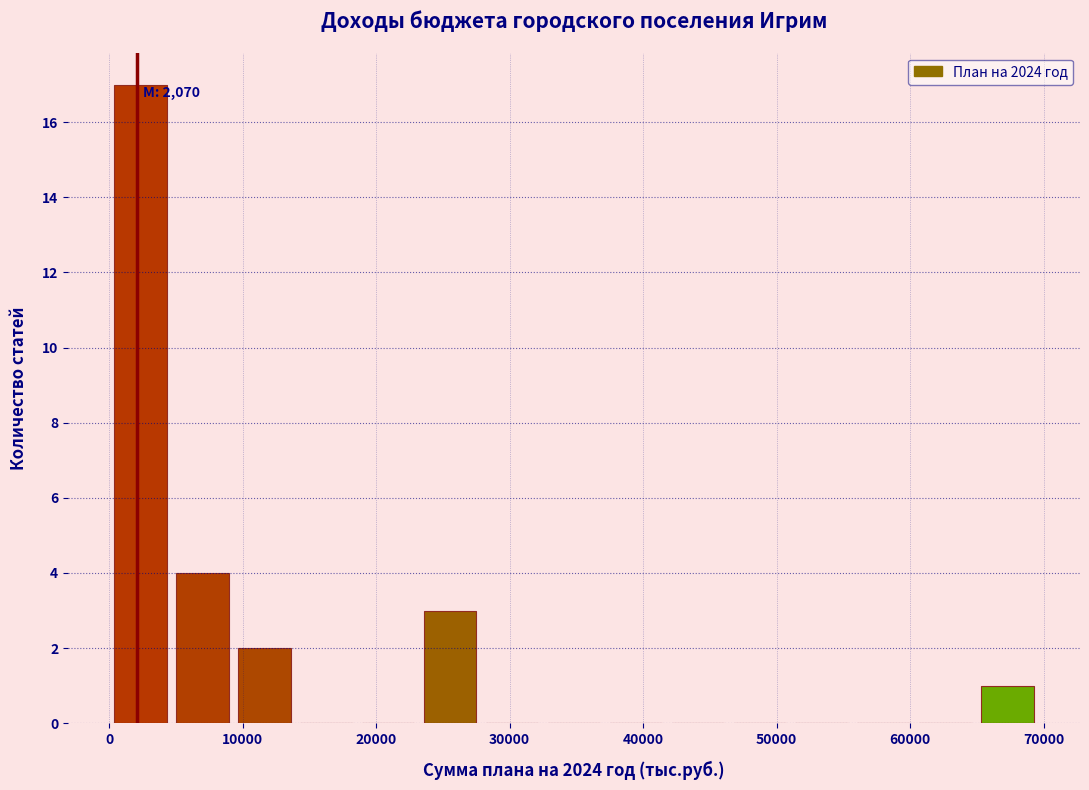

Over which range of the x-axis is the bar tallest?

0 to 5000